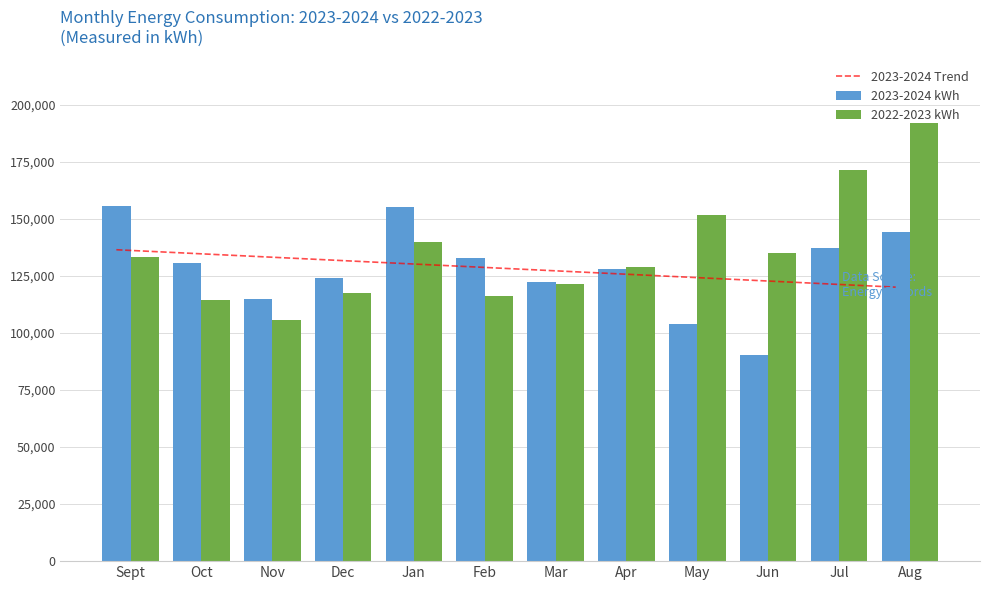

What is the difference between the highest and lowest values at Dec?

14386.4